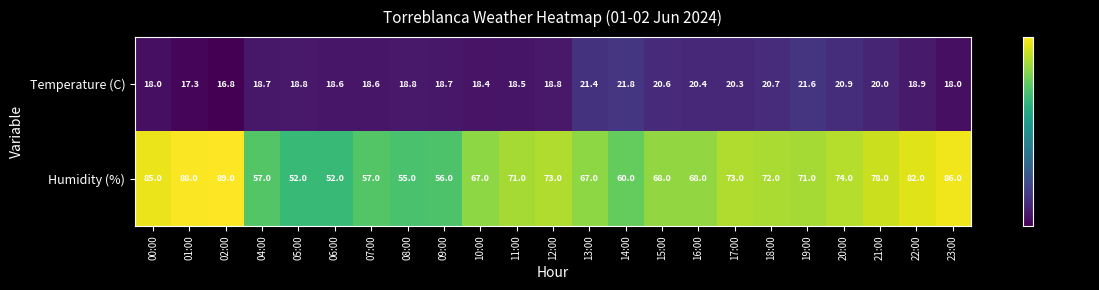

What is the difference between the Humidity (%) values at 13:00 and 18:00?

5.0